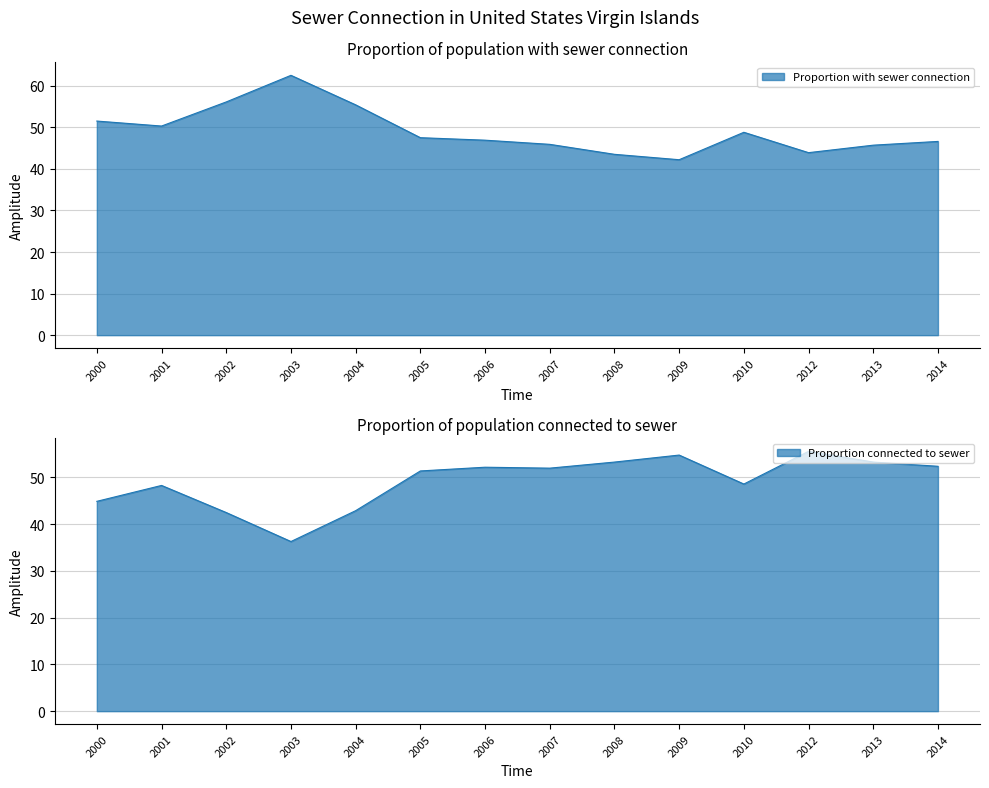

Does the chart display data point markers on the line(s)?

No